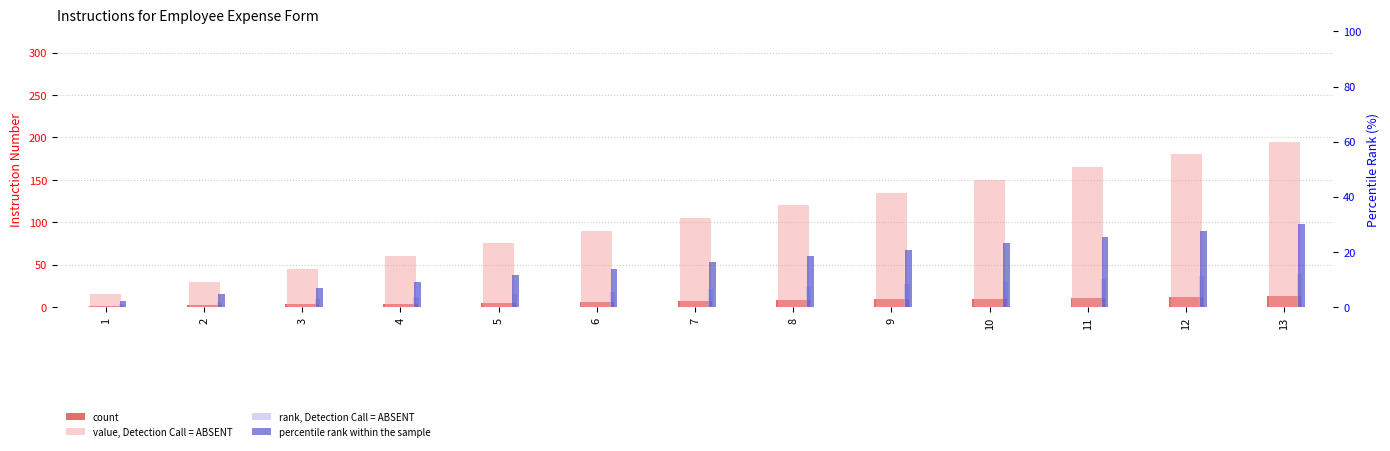

Is the value of percentile rank within the sample at 12 greater than the value of value, Detection Call = ABSENT at 4?

No